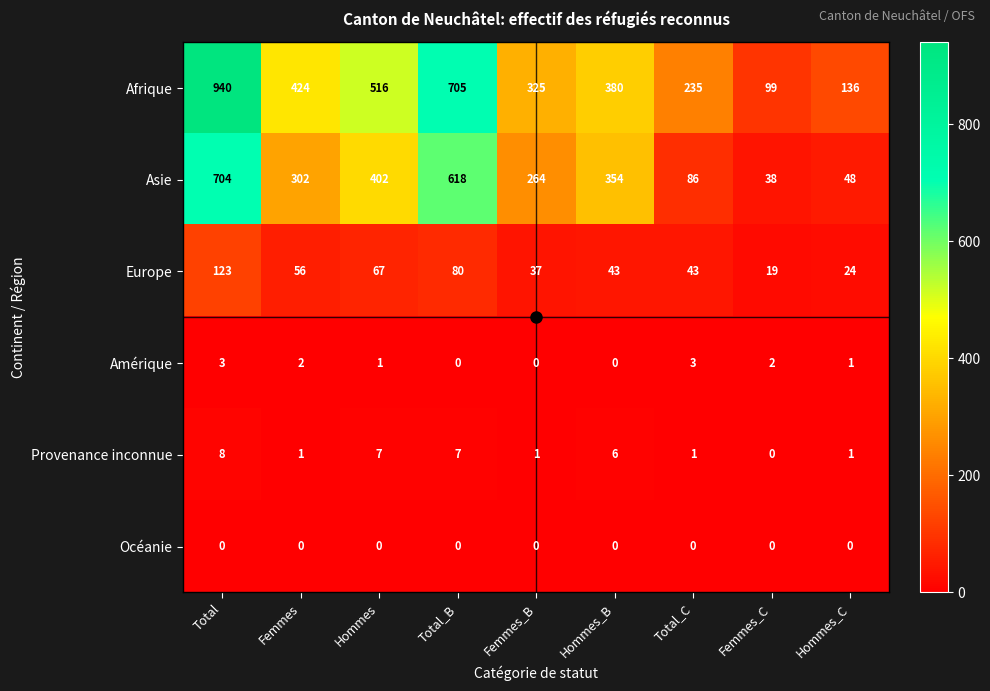

What is the sum of the Europe values at Hommes_C and Hommes?

91